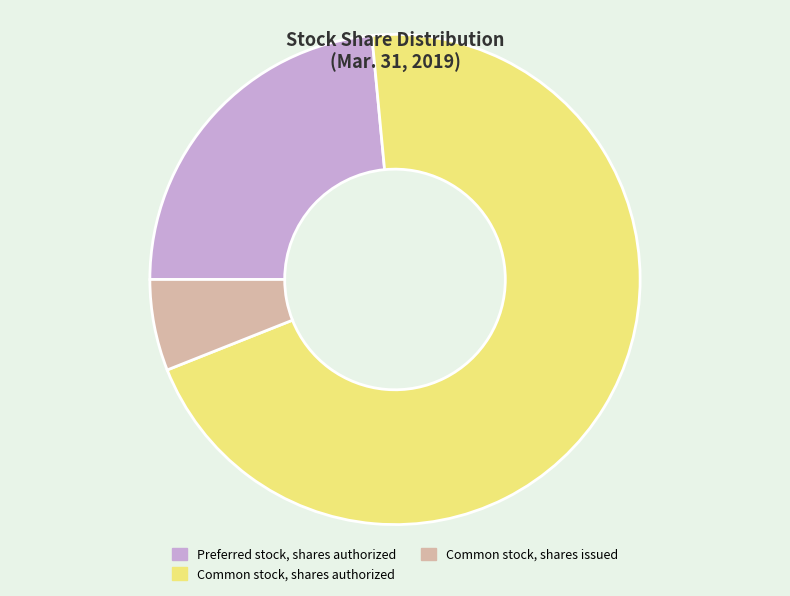

Rank the categories by value from highest to lowest.

Common stock, shares authorized, Preferred stock, shares authorized, Common stock, shares issued